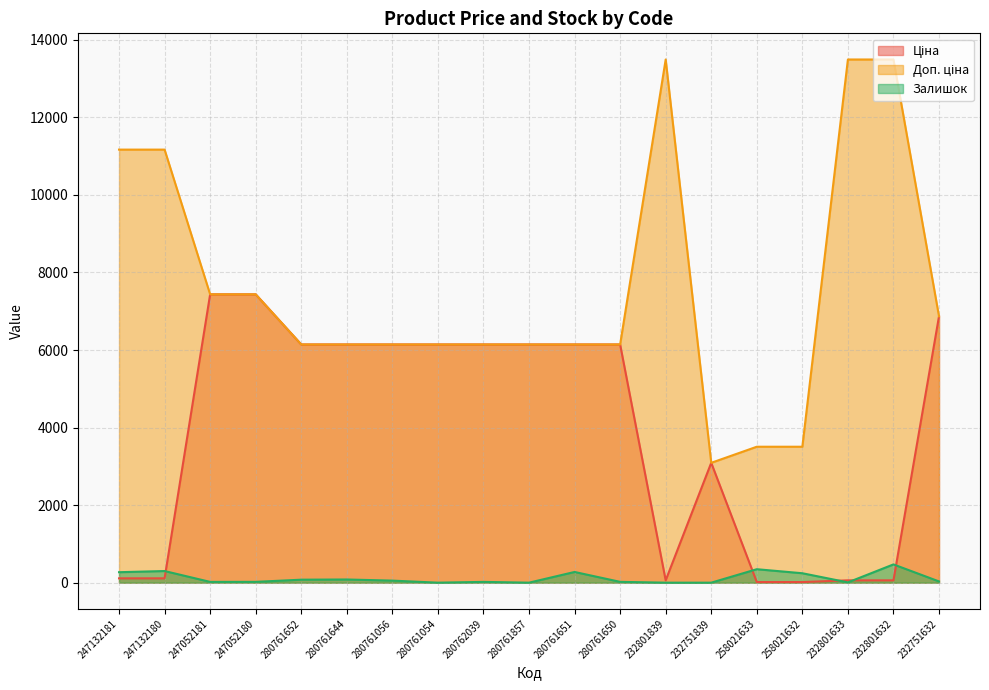

Rank the series by their maximum value, from highest to lowest.

Доп. ціна, Ціна, Залишок